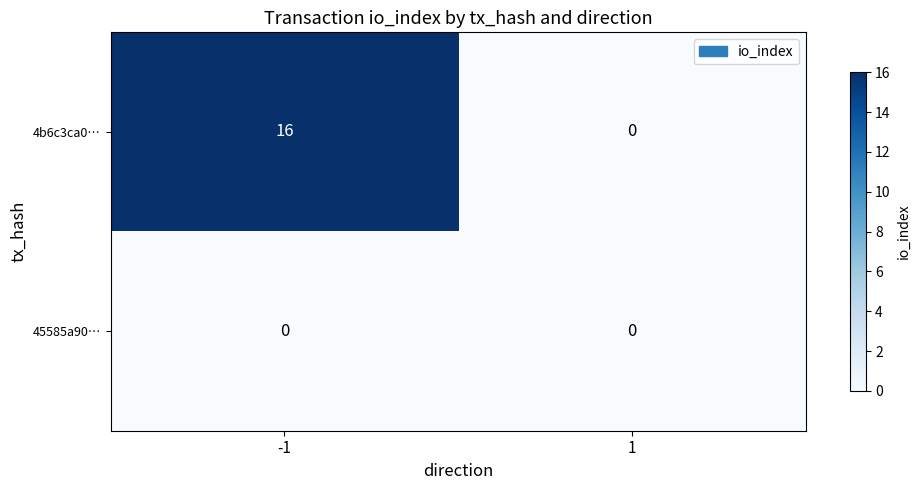

Reading right to left, transcribe all the data shown in this chart.

4b6c3ca0…: 1=0	-1=16
45585a90…: 1=0	-1=0